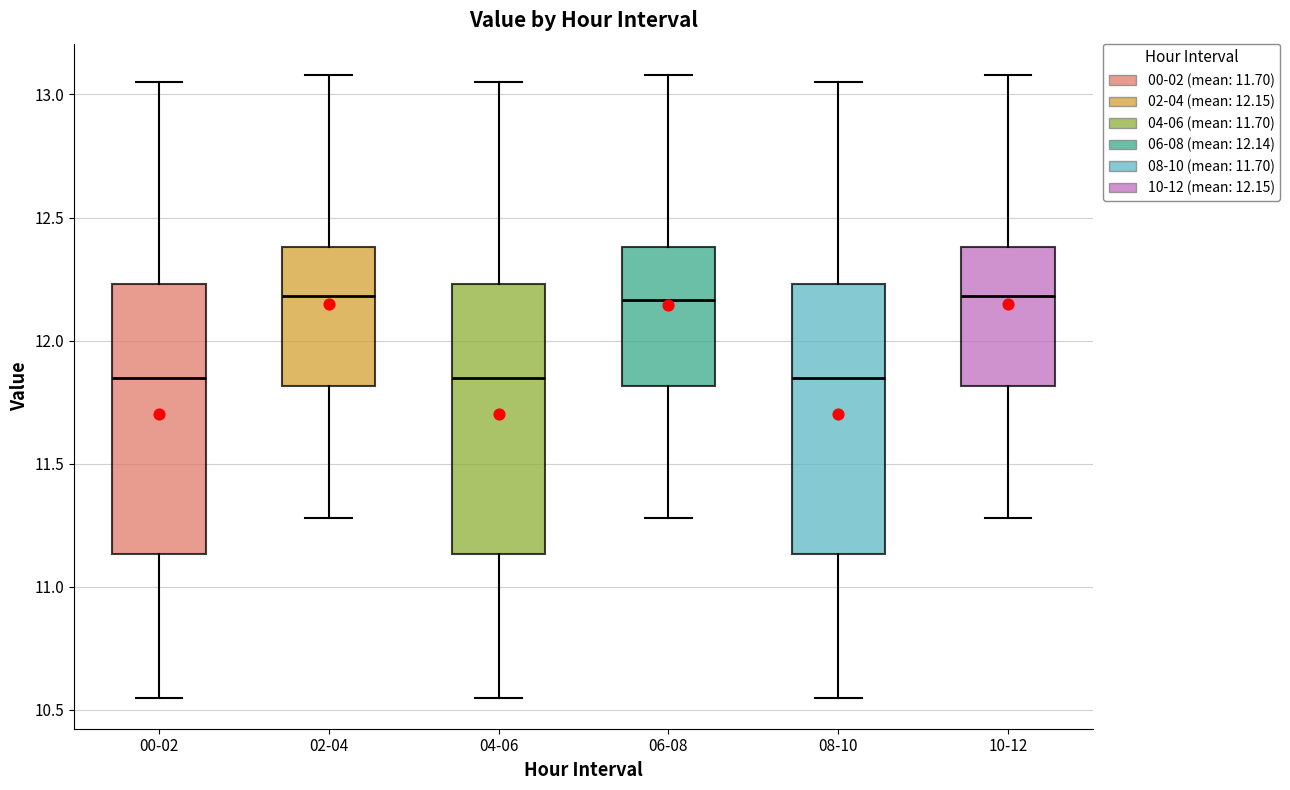

Reading left to right, read every box against the y-axis: the position of its median line, the range the box covers, and the ends of its whiskers. The values are not printed on the chart, so give them approximately, as read against the axis.

00-02: median 11.85, box 11.15 to 12.25, whiskers 10.55 to 13.05
02-04: median 12.20, box 11.80 to 12.40, whiskers 11.30 to 13.10
04-06: median 11.85, box 11.15 to 12.25, whiskers 10.55 to 13.05
06-08: median 12.15, box 11.80 to 12.40, whiskers 11.30 to 13.10
08-10: median 11.85, box 11.15 to 12.25, whiskers 10.55 to 13.05
10-12: median 12.20, box 11.80 to 12.40, whiskers 11.30 to 13.10